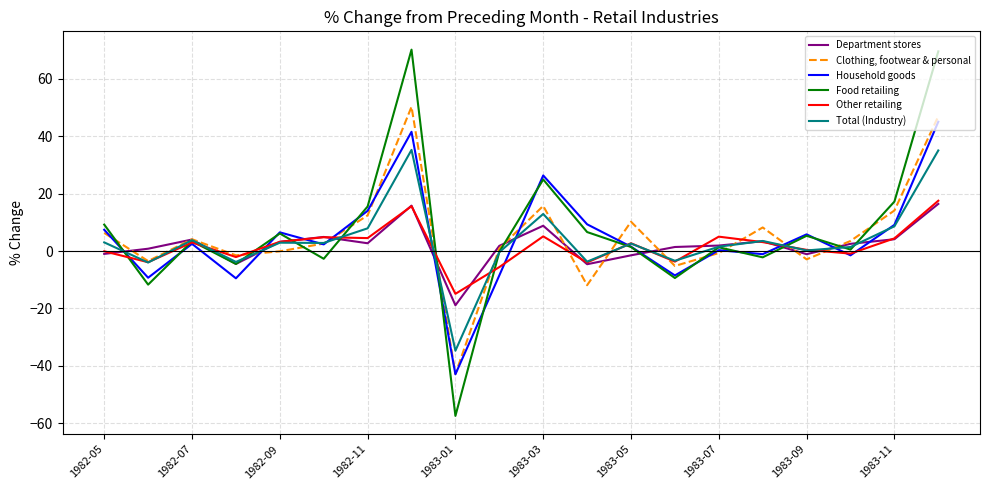

What is the greatest value displayed?

70.1